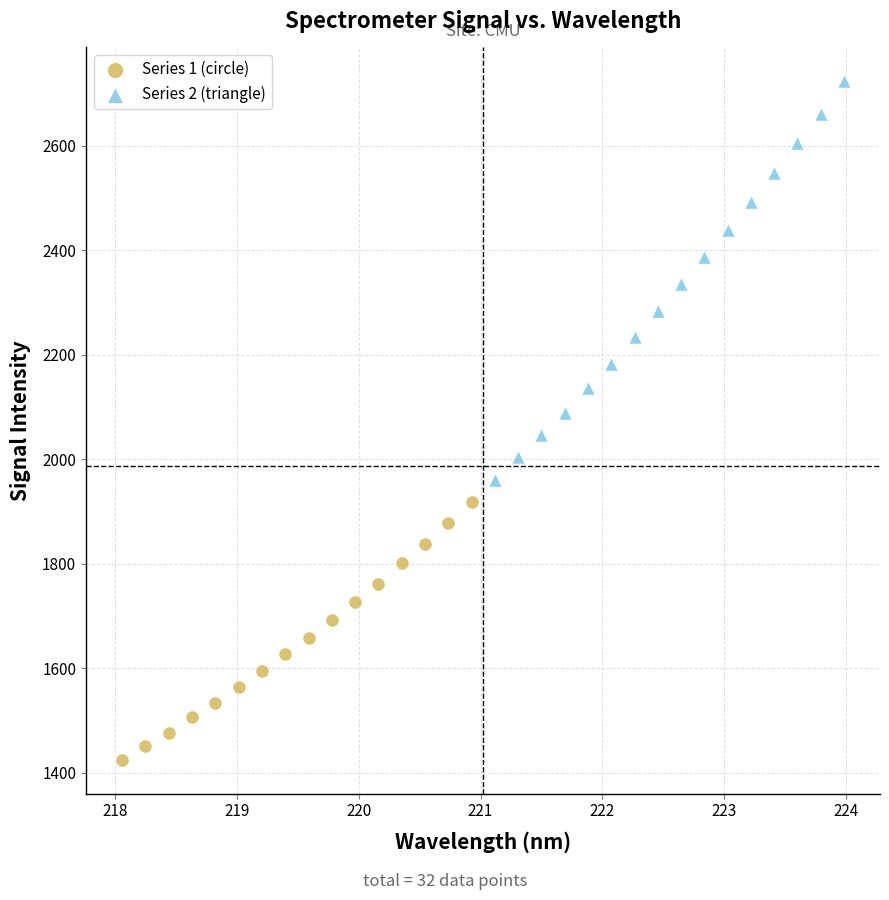

Which series contains the highest Y value?

Series 2 (triangle)